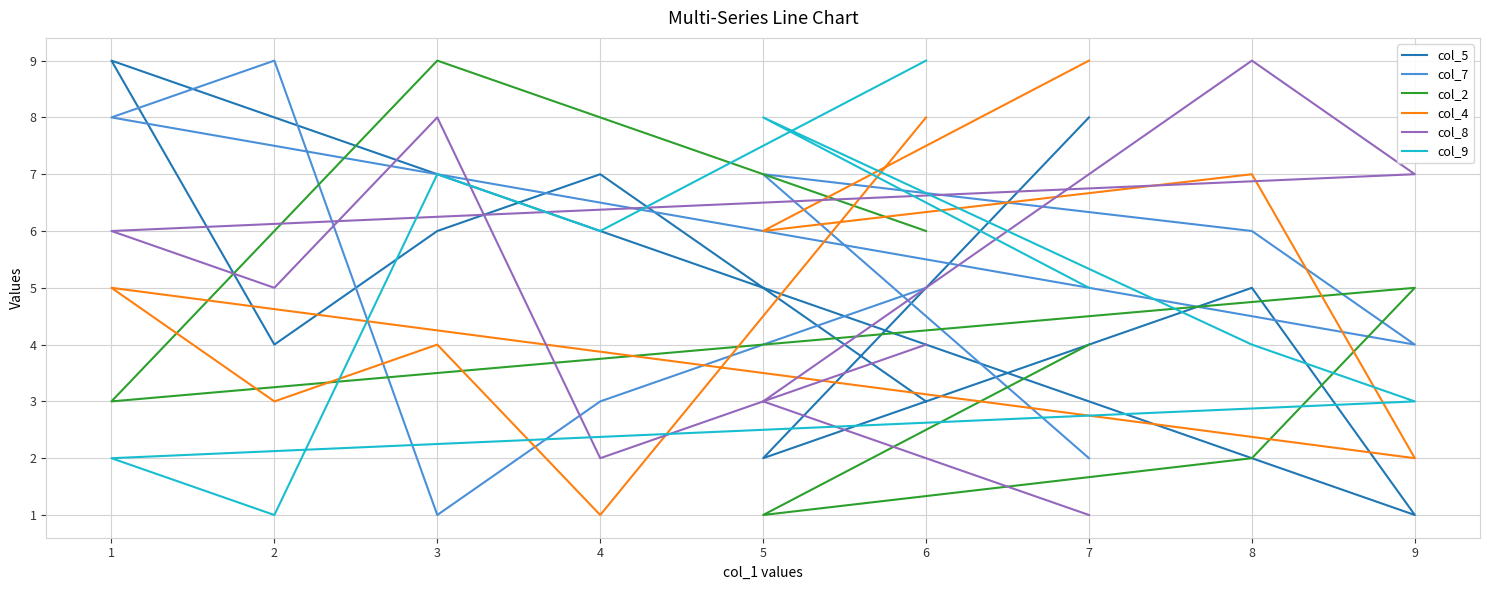

Which category has the highest value across all series?

1